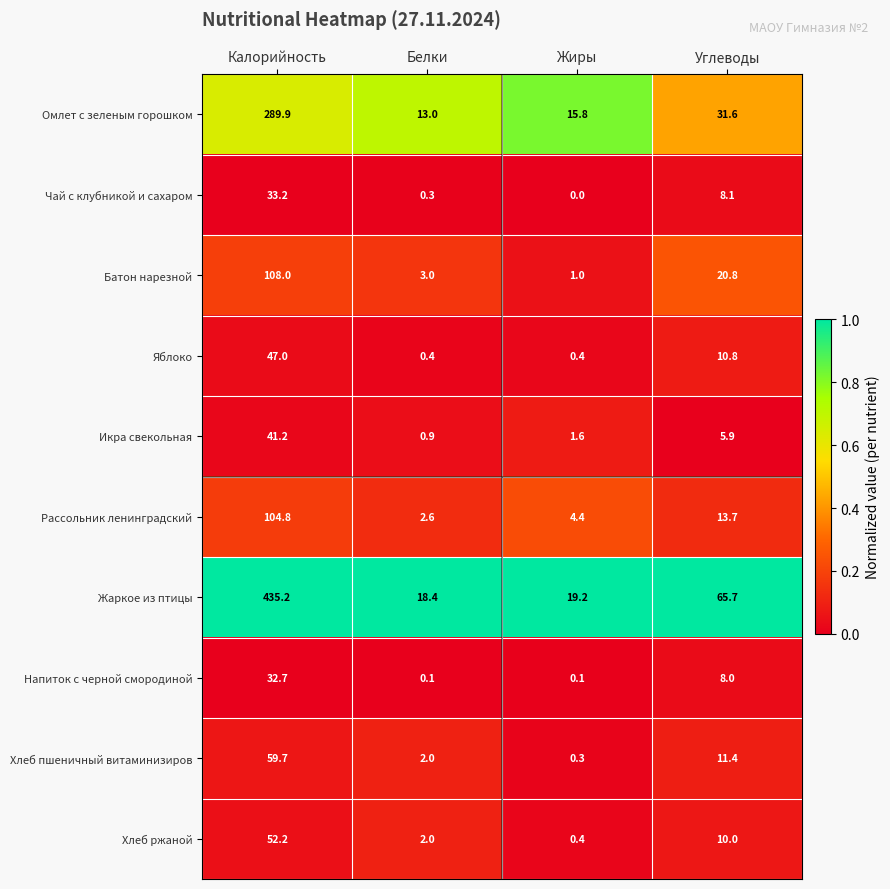

True or false: Чай с клубникой и сахаром has a value of 33.2 at Калорийность.

True